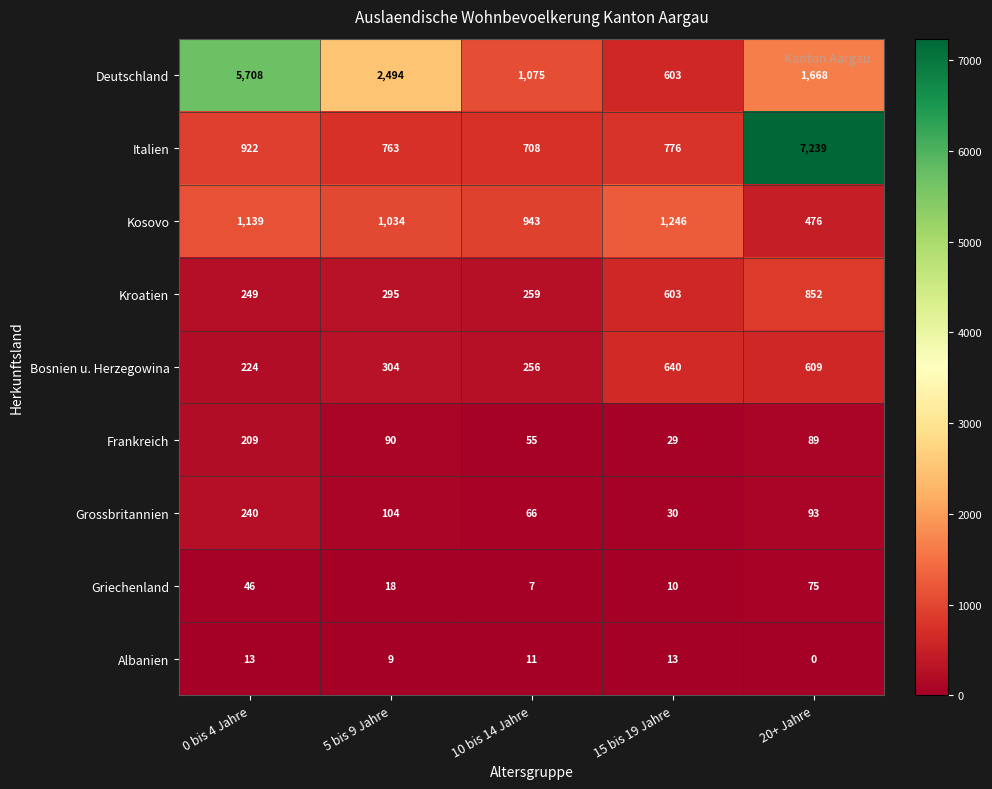

What is the total value across all series at 20+ Jahre?

11101